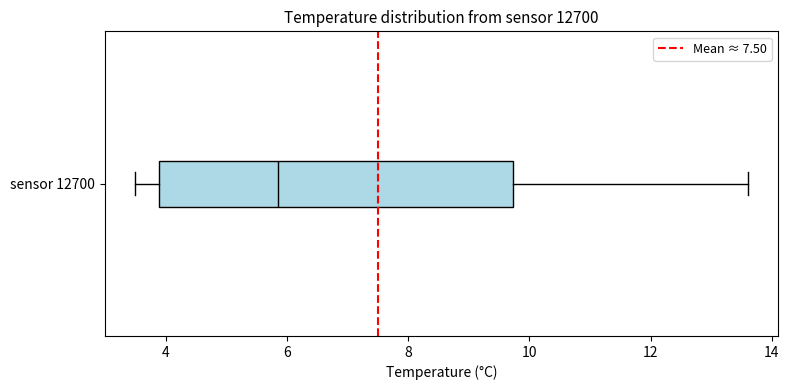

Where does the median line of the box for sensor 12700 sit on the x-axis? The values are not printed on the chart, so give them approximately, as read against the axis.

5.8